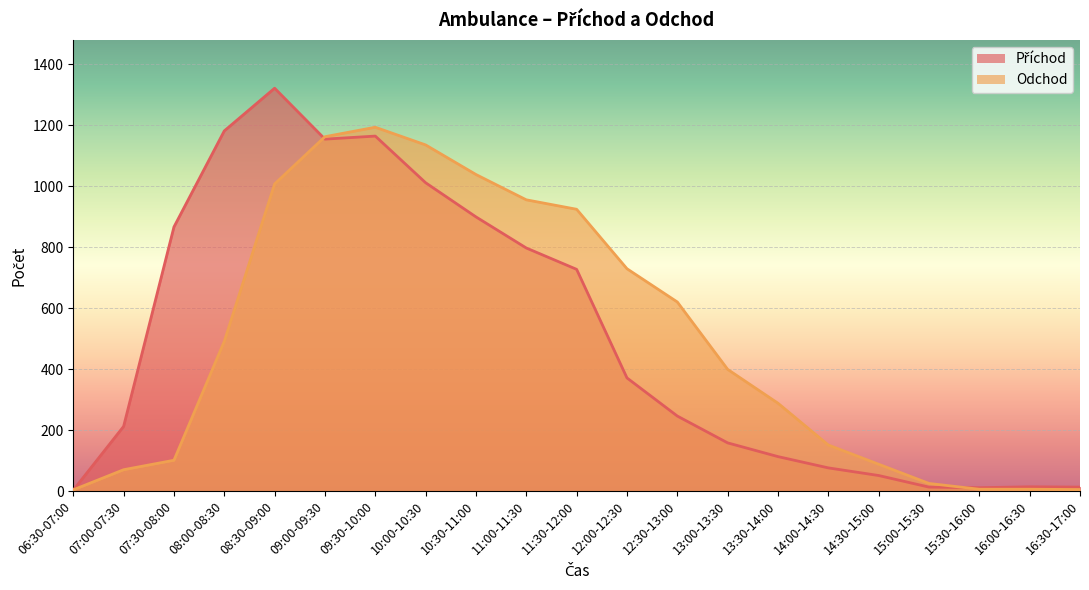

True or false: Odchod has a value of 729 at 12:00-12:30.

True